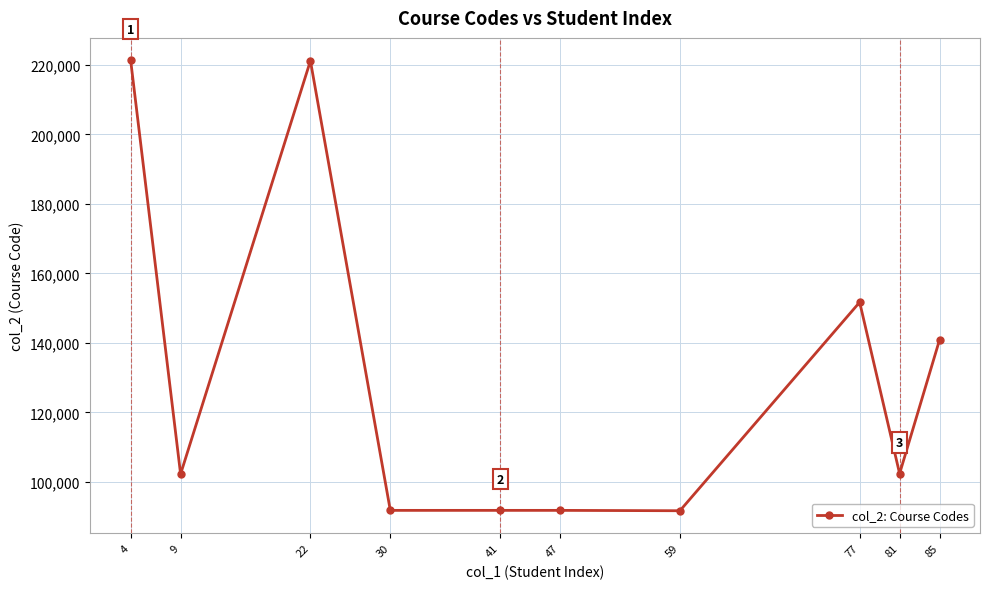

What is the change in value from 30 to 81?

+10582